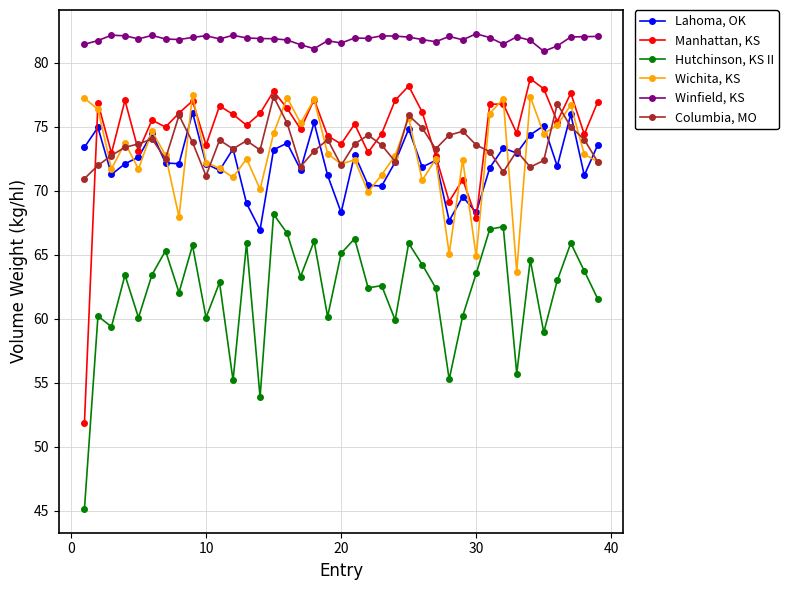

What is the value of the Manhattan, KS point at the 16th from the left?

76.4